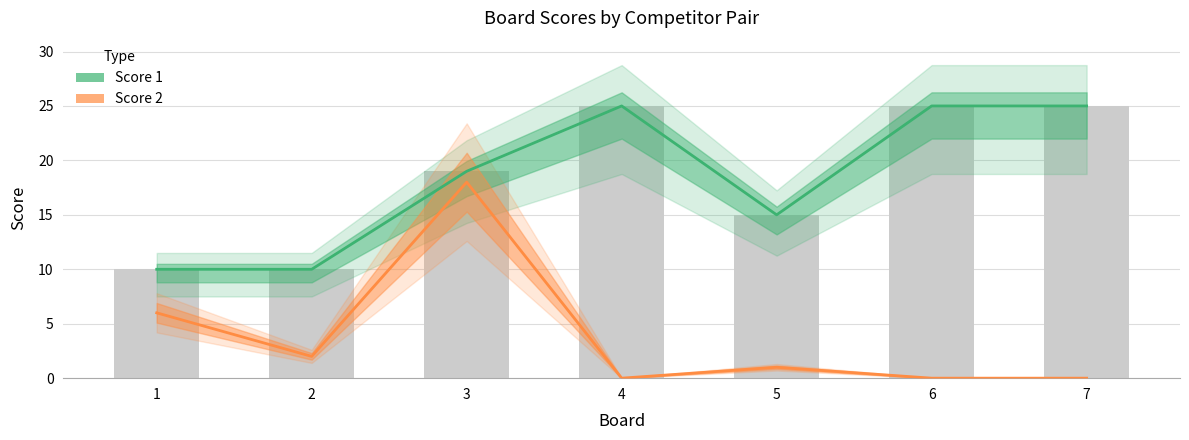

Does the chart contain any negative values?

No